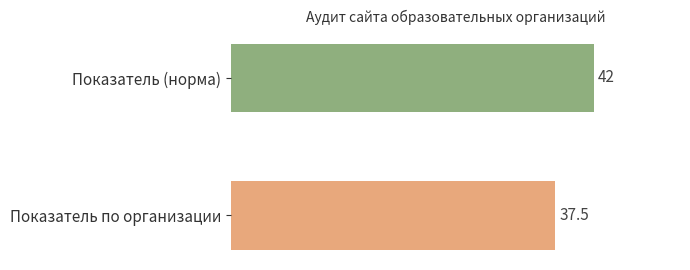

How many series are shown in this chart?

1